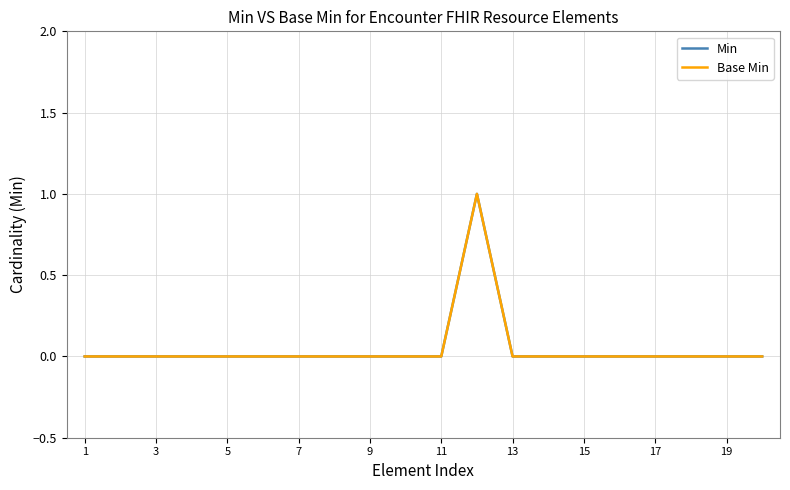

True or false: Min and Base Min intersect in this chart.

False